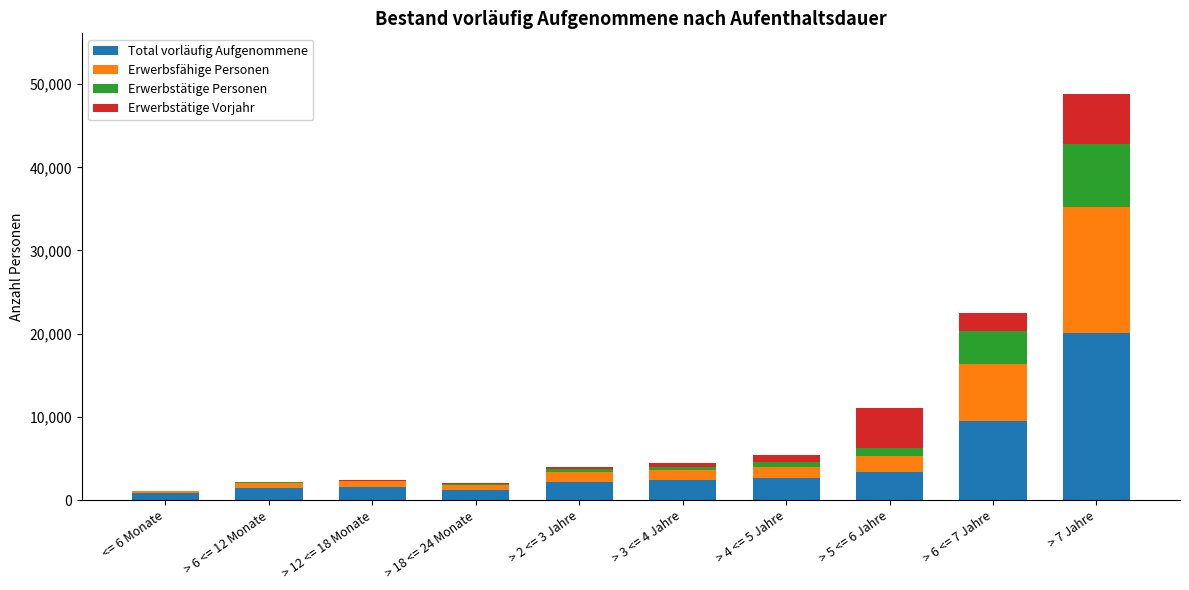

At which label does Total vorläufig Aufgenommene reach its peak?

> 7 Jahre